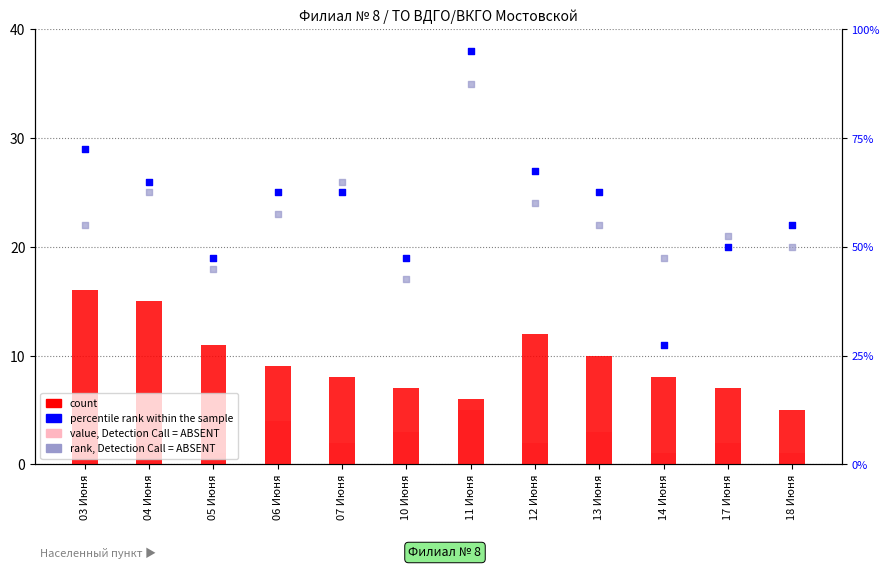

Is the value of value, Detection Call = ABSENT at 17 Июня greater than the value of rank, Detection Call = ABSENT at 07 Июня?

No